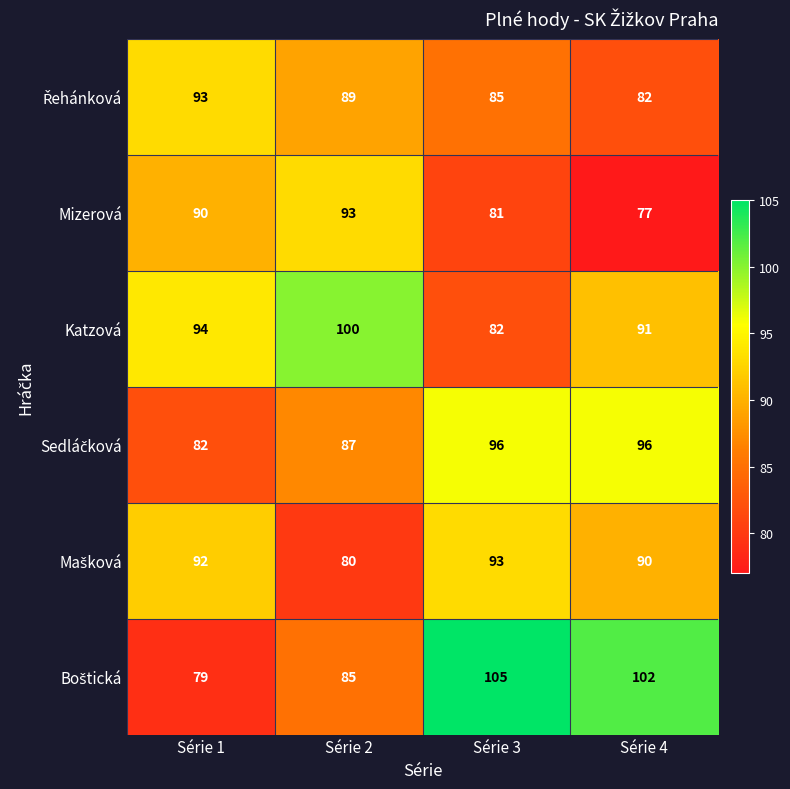

At which category is the sum across all series the highest?

Série 3